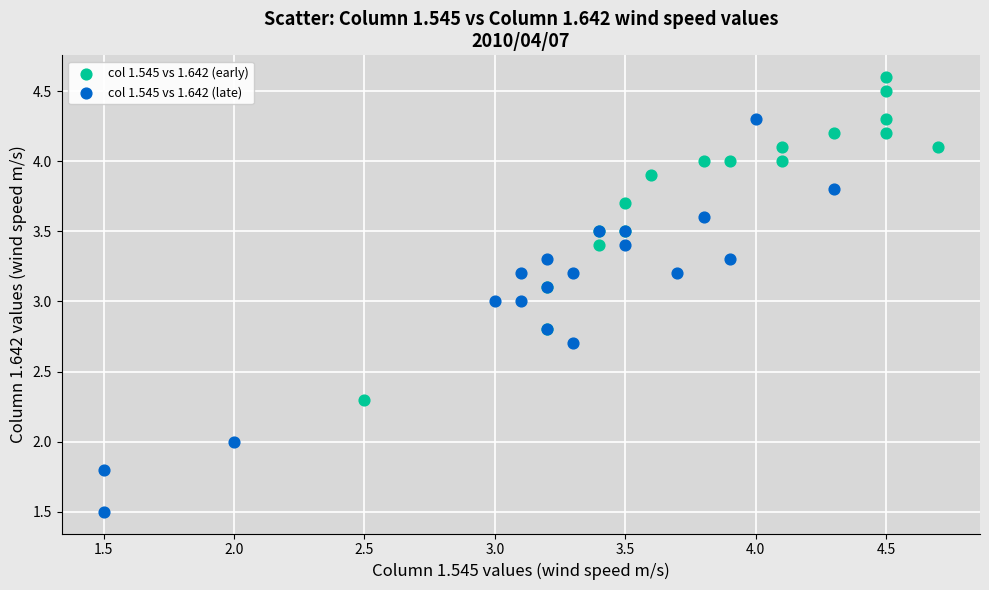

Which series contains the highest Y value?

col 1.545 vs 1.642 (early)